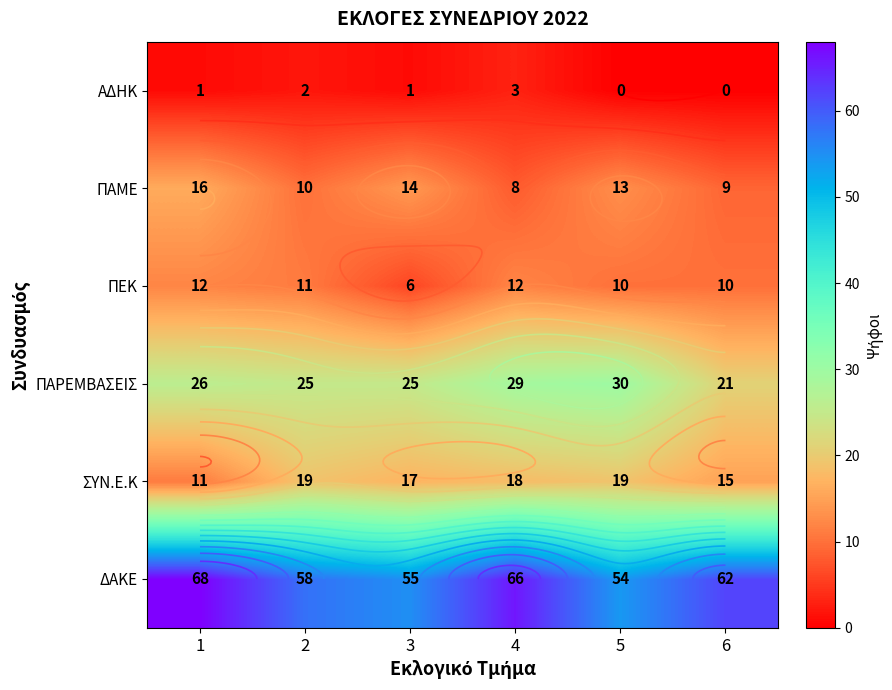

The ΠΑΜΕ series shows 8 at 4. True or false?

True